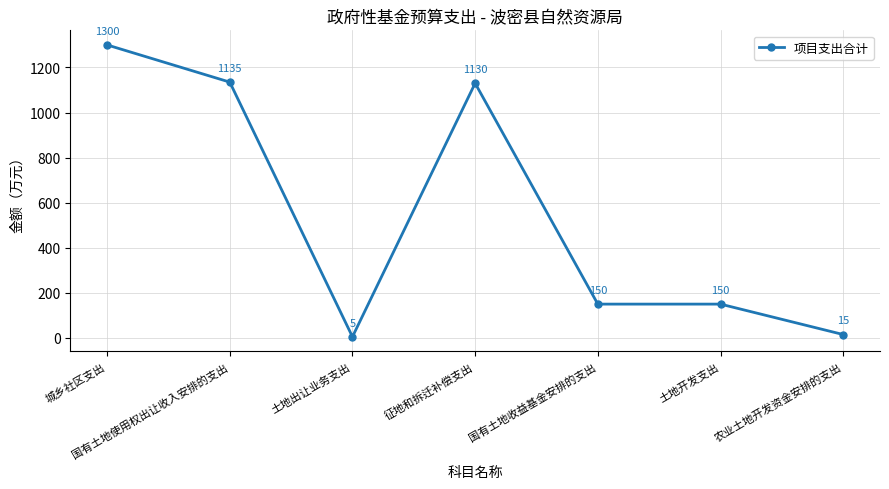

Which has a higher value, 土地出让业务支出 or 国有土地使用权出让收入安排的支出?

国有土地使用权出让收入安排的支出